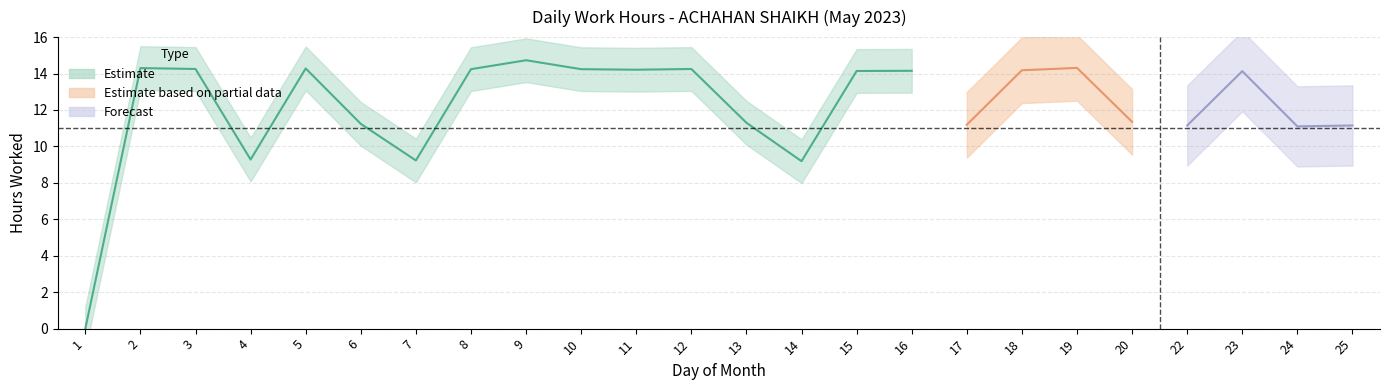

At how many categories does at least one series exceed 9?

23